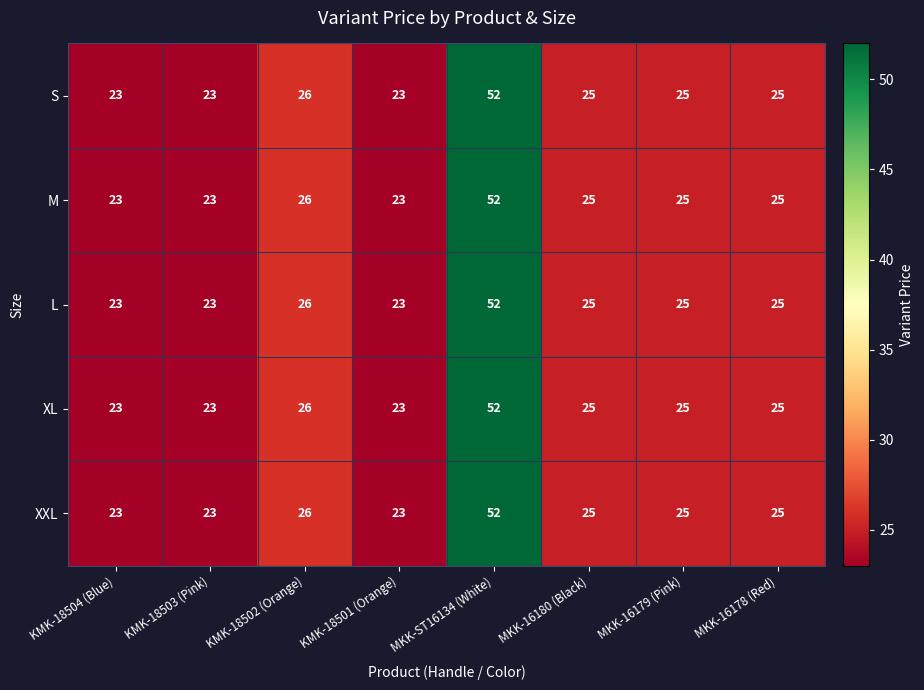

The value of S at KMK-18502 (Orange) is 26. True or false?

True